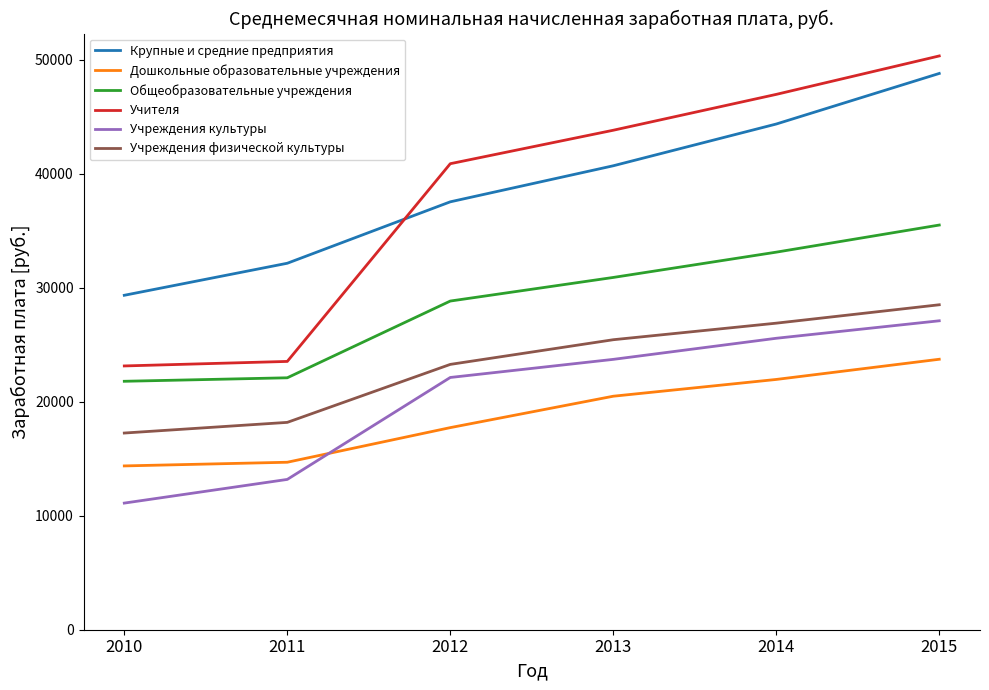

What are all the series names shown in the legend?

Крупные и средние предприятия, Дошкольные образовательные учреждения, Общеобразовательные учреждения, Учителя, Учреждения культуры, Учреждения физической культуры